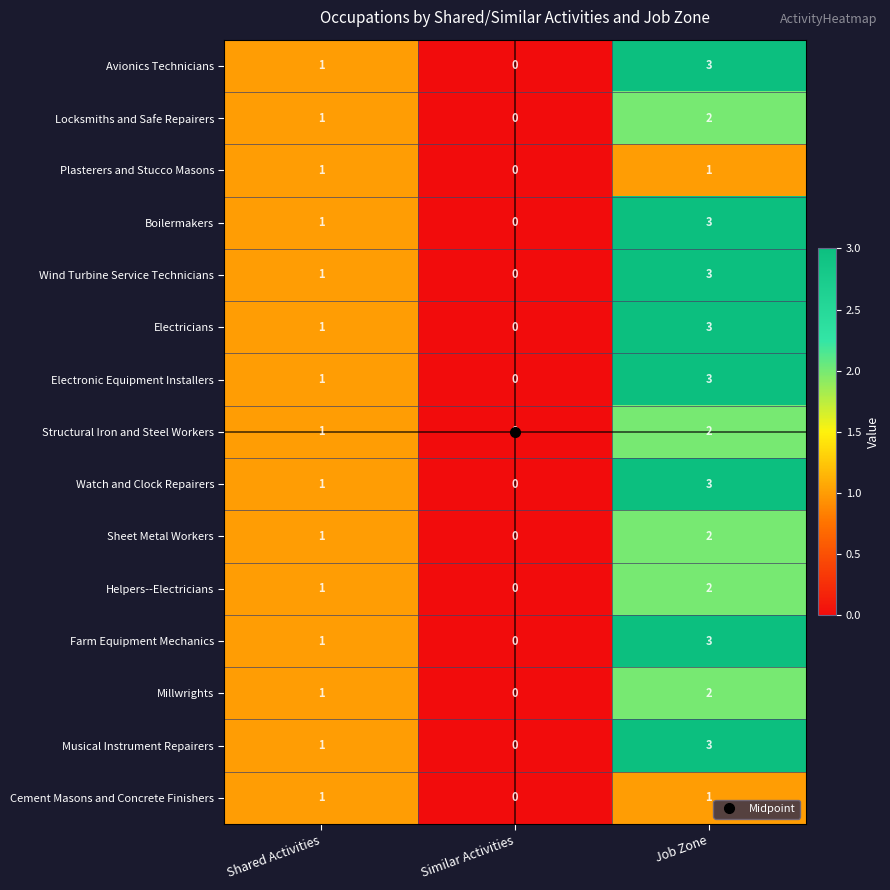

At which category does the chart reach its minimum across all series?

Similar Activities